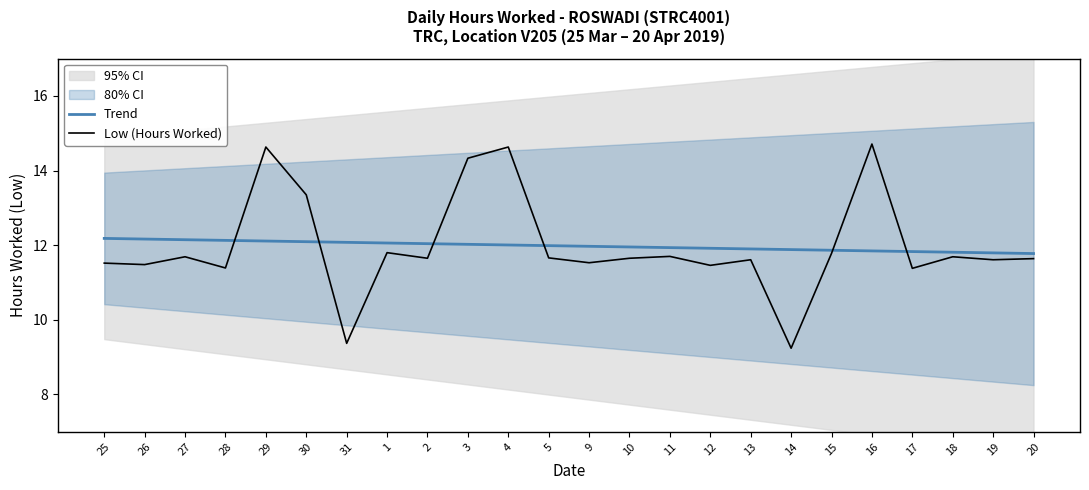

The Trend series shows 3.1 at 12. True or false?

False